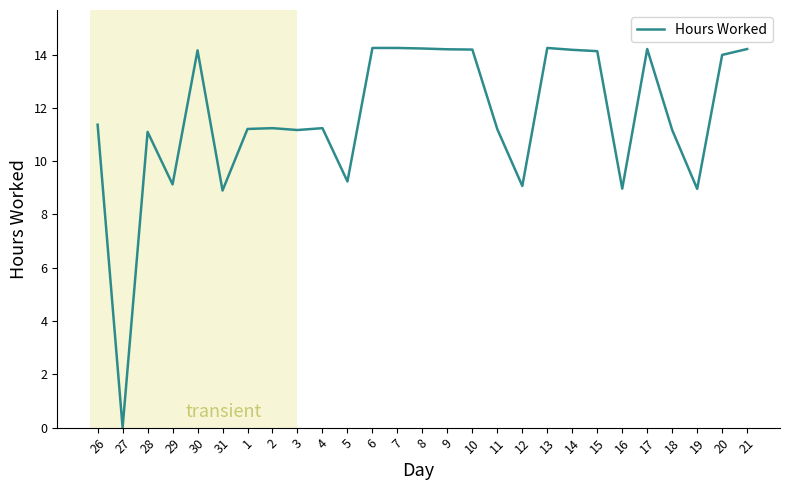

The value at 20 is 7.5. True or false?

False